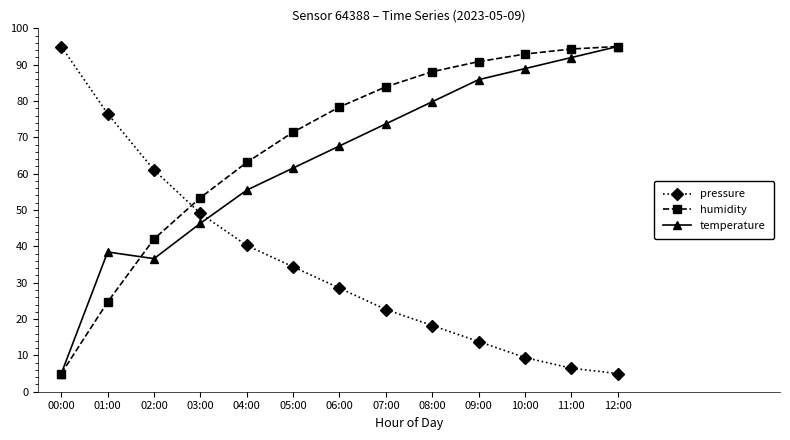

At 09:00, list the series in order from smallest to largest.

pressure, temperature, humidity